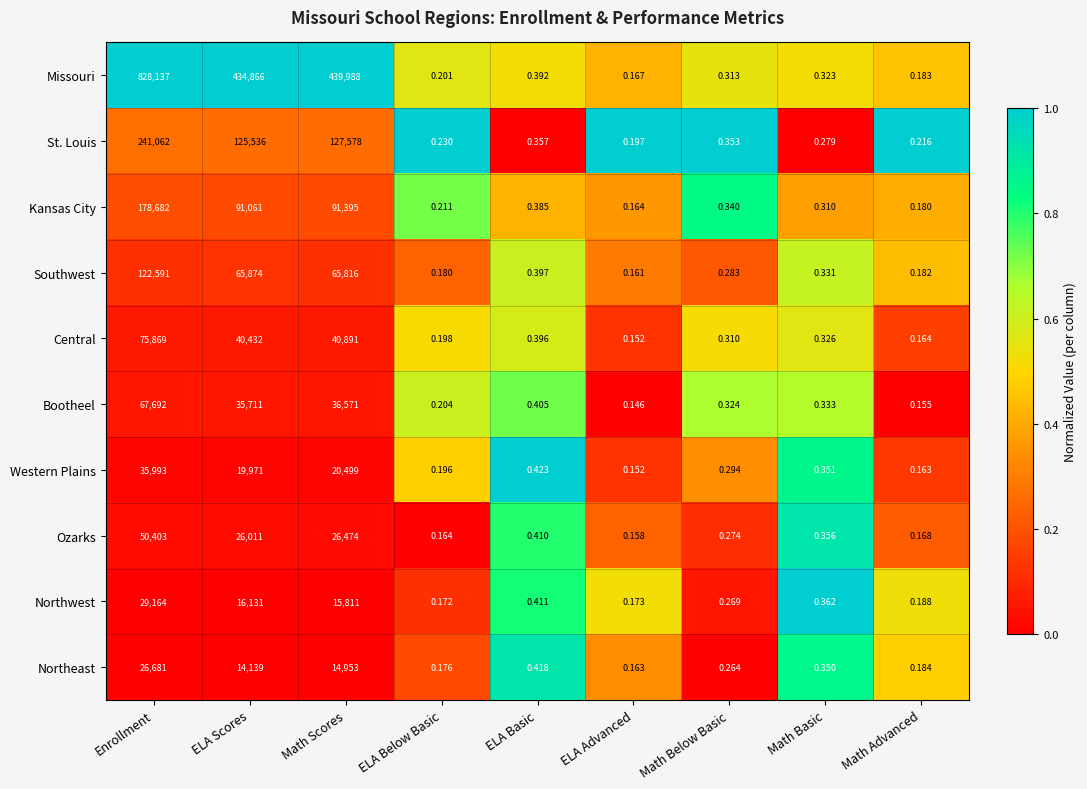

Which series has the largest total across all categories?

Missouri